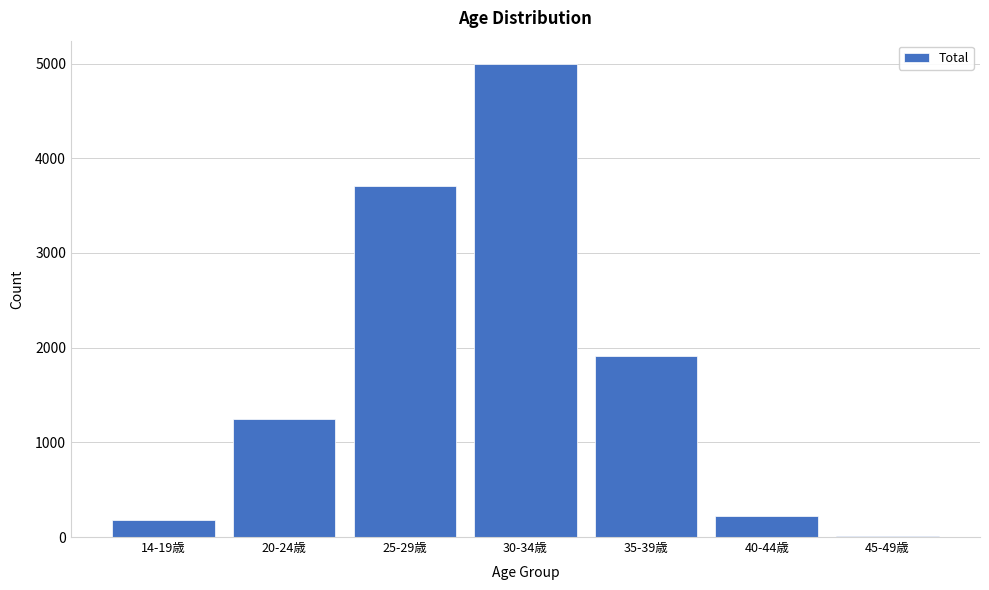

Reading left to right, extract all data points from this chart.

14-19歳=177	20-24歳=1250	25-29歳=3712	30-34歳=4992	35-39歳=1907	40-44歳=227	45-49歳=13